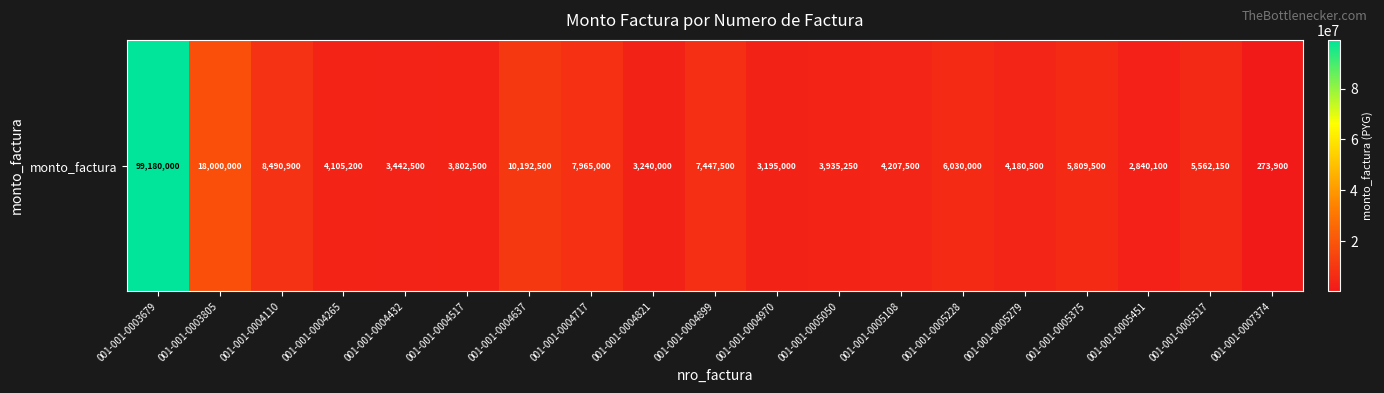

What is the maximum value shown in the chart?

99180000